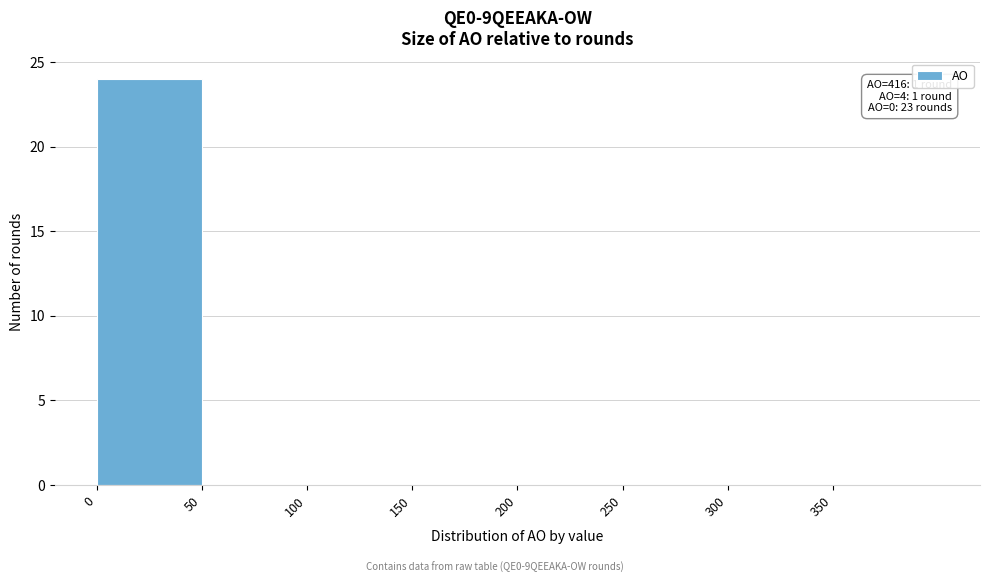

Over which range of the x-axis is the bar tallest?

0 to 50